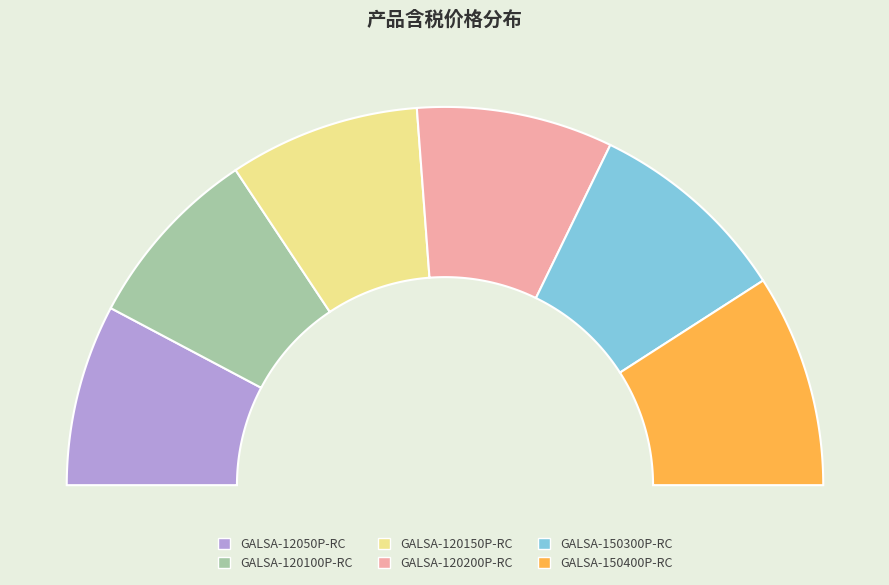

How much of the chart is everything except GALSA-150300P-RC?

82.6%